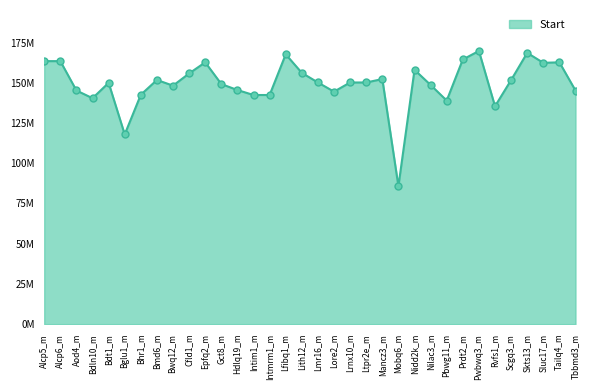

How many points are higher than both their immediate neighbors (excluding endpoints)?

9